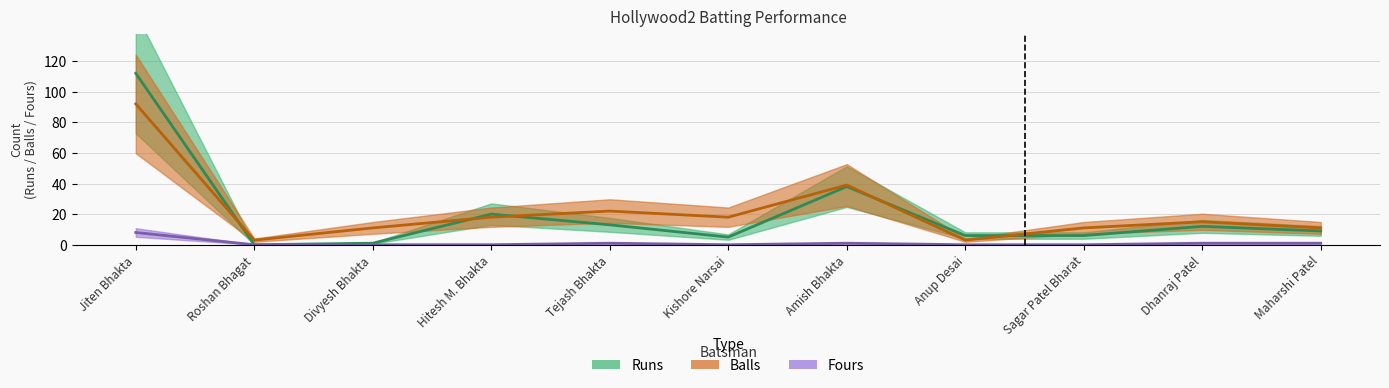

Between Roshan Bhagat and Amish Bhakta, which is larger?

Amish Bhakta